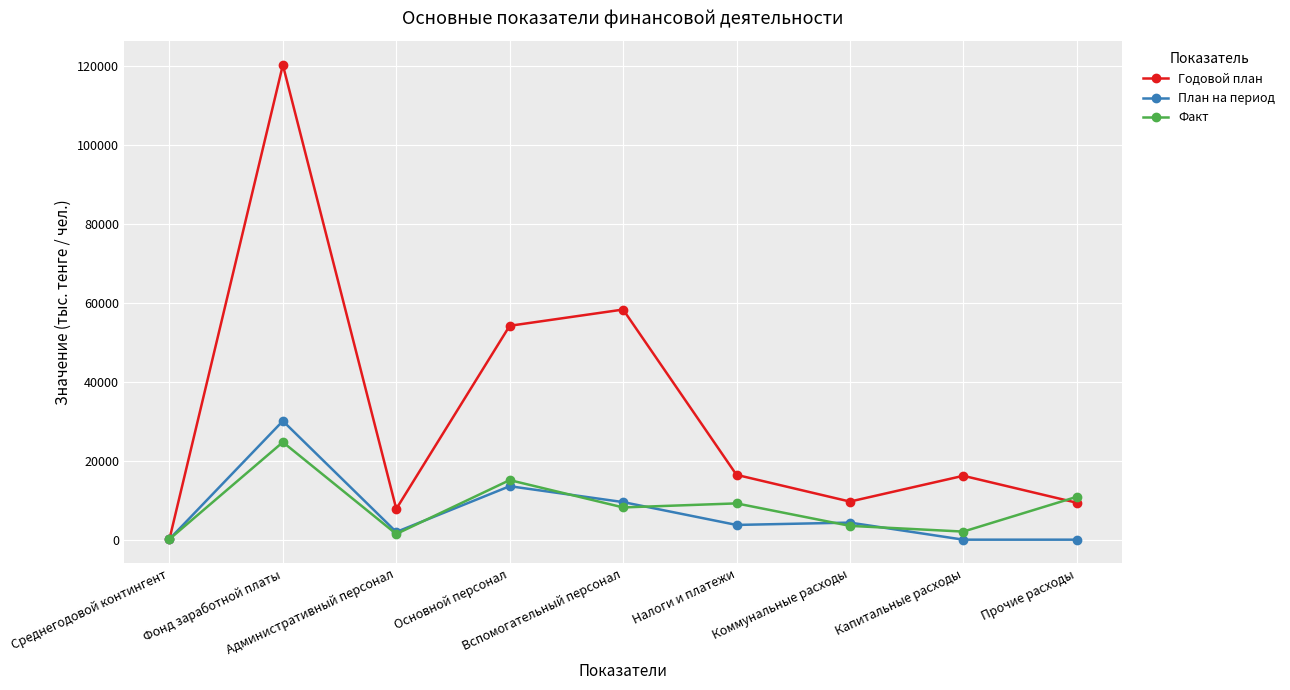

What is the sum of all Годовой план values?

292586